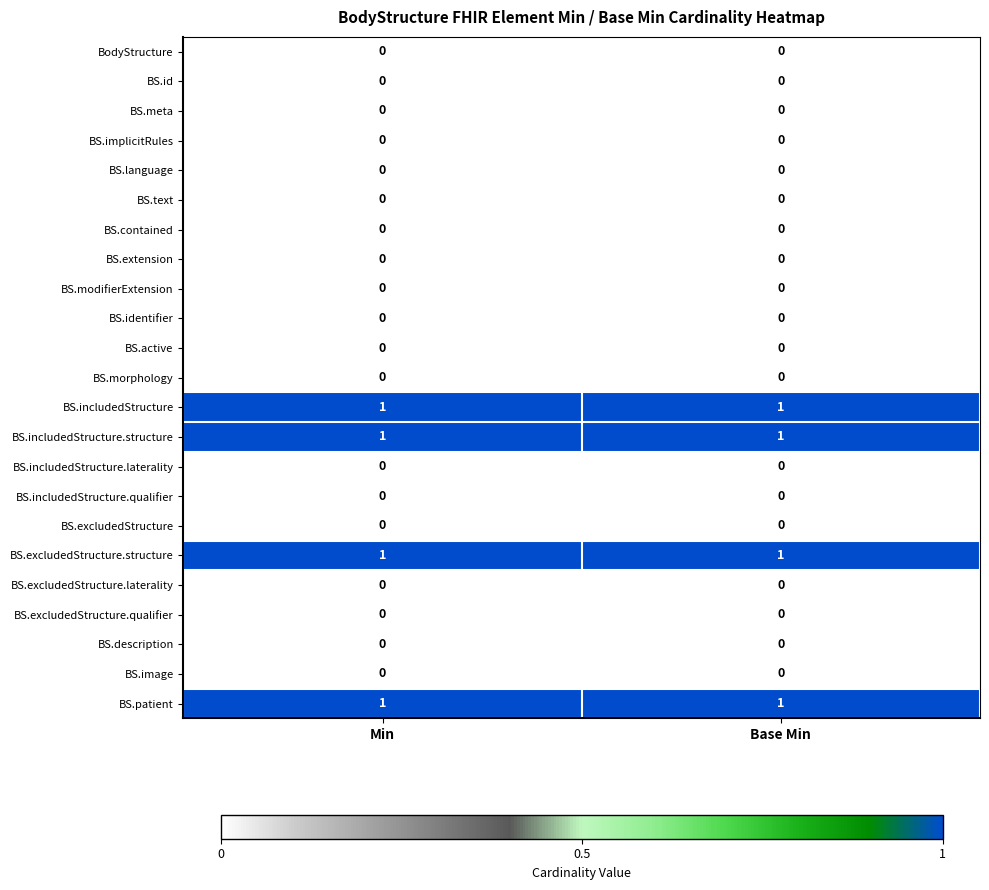

The value of BS.text at Min is 0. True or false?

True